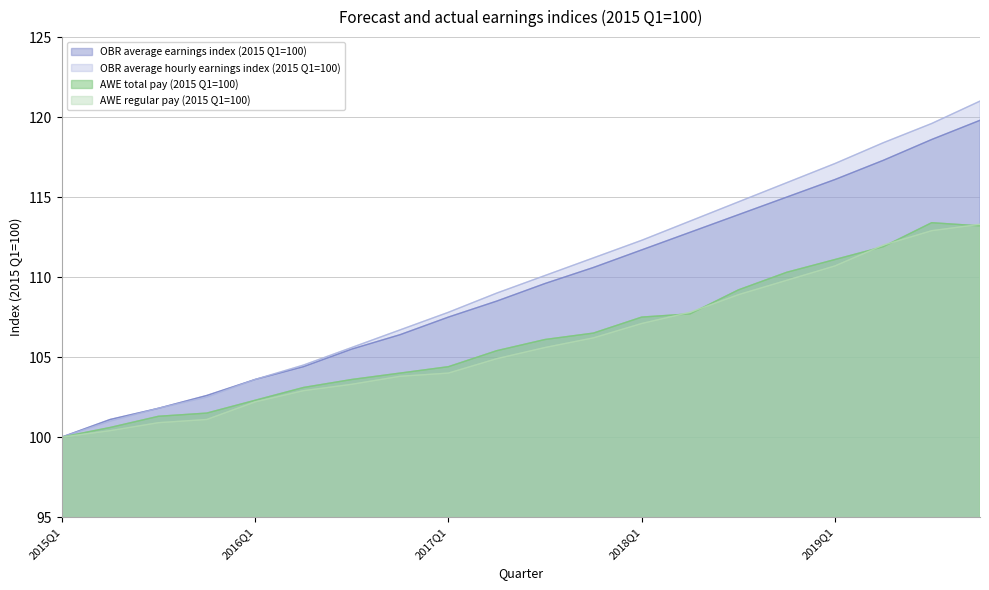

Reading right to left, transcribe all the data shown in this chart.

OBR average earnings index (2015 Q1=100): 2019Q4=119.8	2019Q3=118.6	2019Q2=117.3	2019Q1=116.1	2018Q4=115.0	2018Q3=113.9	2018Q2=112.8	2018Q1=111.7	2017Q4=110.6	2017Q3=109.6	2017Q2=108.5	2017Q1=107.5	2016Q4=106.4	2016Q3=105.5	2016Q2=104.4	2016Q1=103.6	2015Q4=102.6	2015Q3=101.8	2015Q2=101.1	2015Q1=100.0
OBR average hourly earnings index (2015 Q1=100): 2019Q4=121.0	2019Q3=119.6	2019Q2=118.4	2019Q1=117.1	2018Q4=115.9	2018Q3=114.7	2018Q2=113.5	2018Q1=112.3	2017Q4=111.2	2017Q3=110.1	2017Q2=109.0	2017Q1=107.8	2016Q4=106.7	2016Q3=105.6	2016Q2=104.5	2016Q1=103.6	2015Q4=102.5	2015Q3=101.8	2015Q2=101.0	2015Q1=100.0
AWE total pay (2015 Q1=100): 2019Q4=113.2	2019Q3=113.4	2019Q2=111.9	2019Q1=111.1	2018Q4=110.3	2018Q3=109.2	2018Q2=107.7	2018Q1=107.5	2017Q4=106.5	2017Q3=106.1	2017Q2=105.4	2017Q1=104.4	2016Q4=104.0	2016Q3=103.6	2016Q2=103.1	2016Q1=102.3	2015Q4=101.5	2015Q3=101.3	2015Q2=100.6	2015Q1=100.0
AWE regular pay (2015 Q1=100): 2019Q4=113.3	2019Q3=112.9	2019Q2=112.0	2019Q1=110.7	2018Q4=109.8	2018Q3=108.9	2018Q2=107.8	2018Q1=107.1	2017Q4=106.2	2017Q3=105.6	2017Q2=104.9	2017Q1=104.0	2016Q4=103.8	2016Q3=103.3	2016Q2=102.9	2016Q1=102.2	2015Q4=101.1	2015Q3=100.9	2015Q2=100.4	2015Q1=100.0